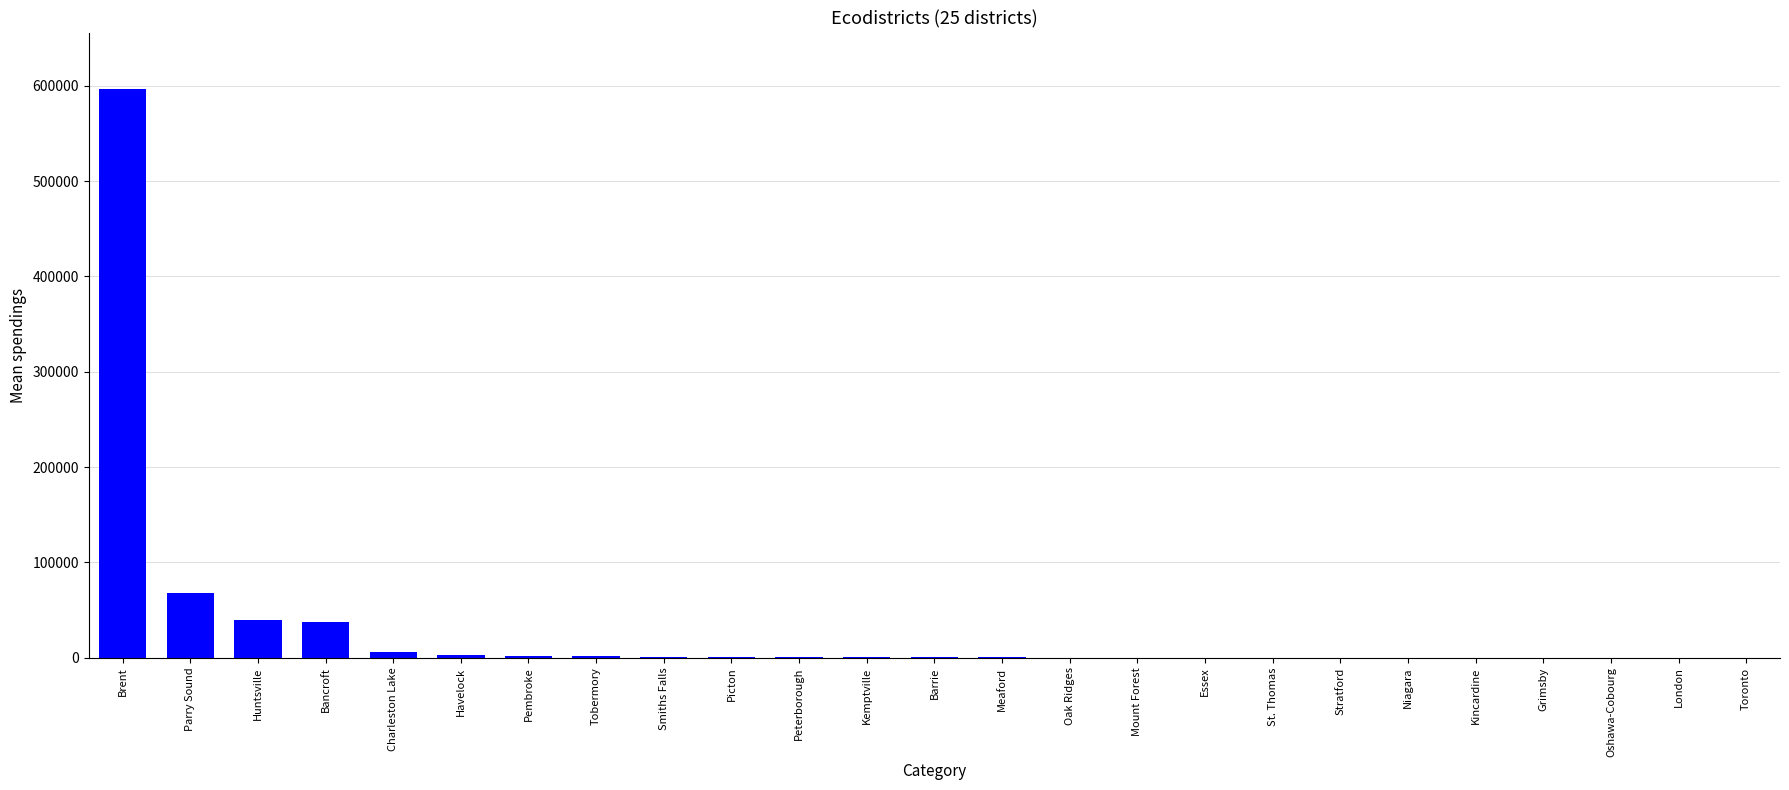

True or false: the data shows 18322.4 at Parry Sound.

False